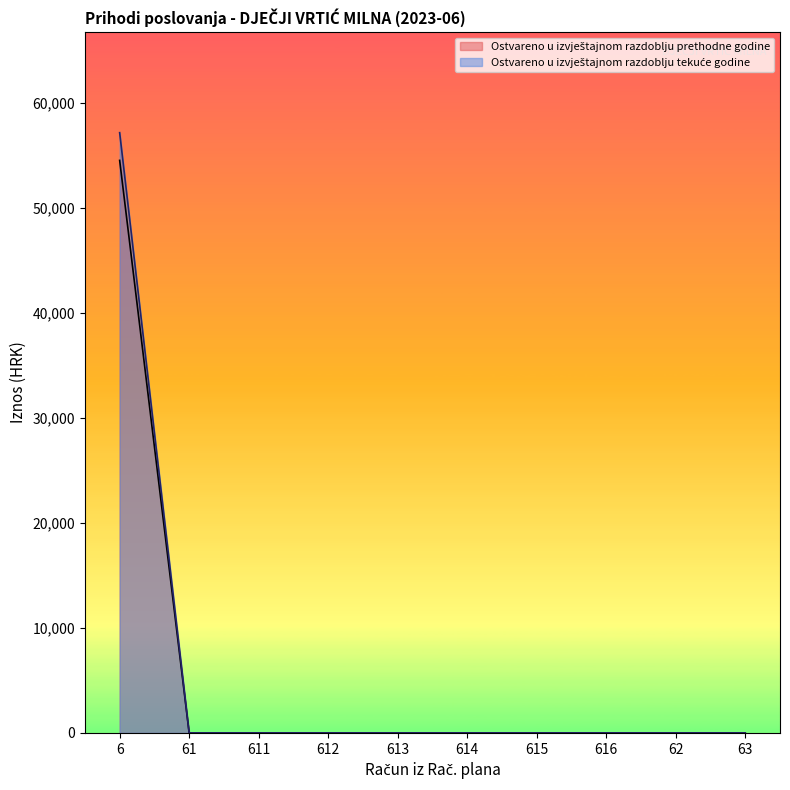

True or false: Ostvareno u izvještajnom razdoblju prethodne godine and Ostvareno u izvještajnom razdoblju tekuće godine cross at least once.

False